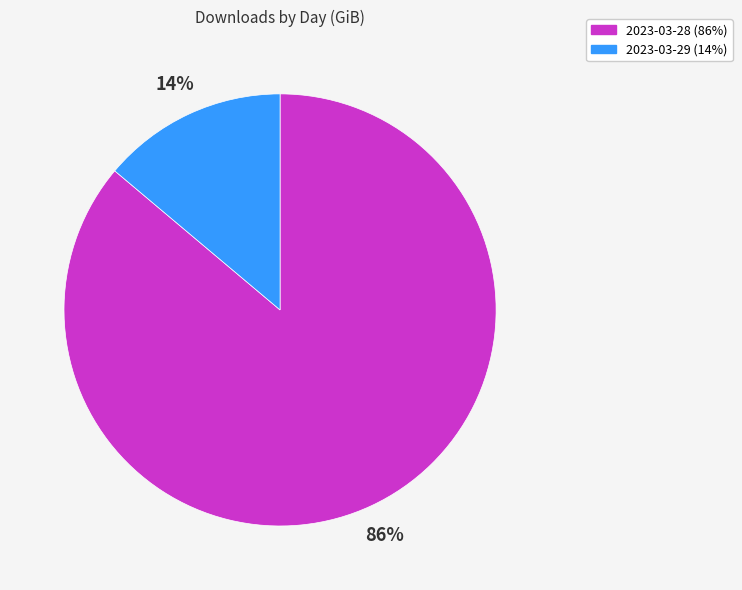

What is the majority slice?

2023-03-28